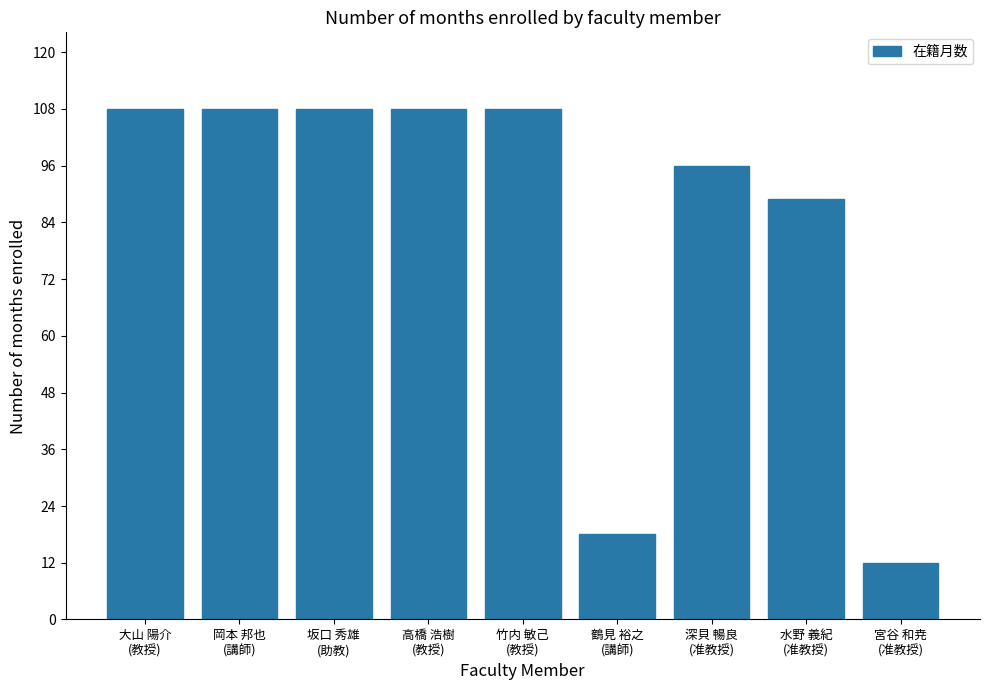

What is the label of the 3rd bar from the left?

坂口 秀雄
(助教)